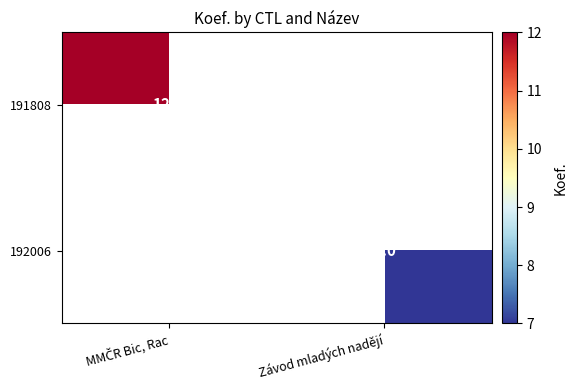

What is the greatest value displayed?

12.0